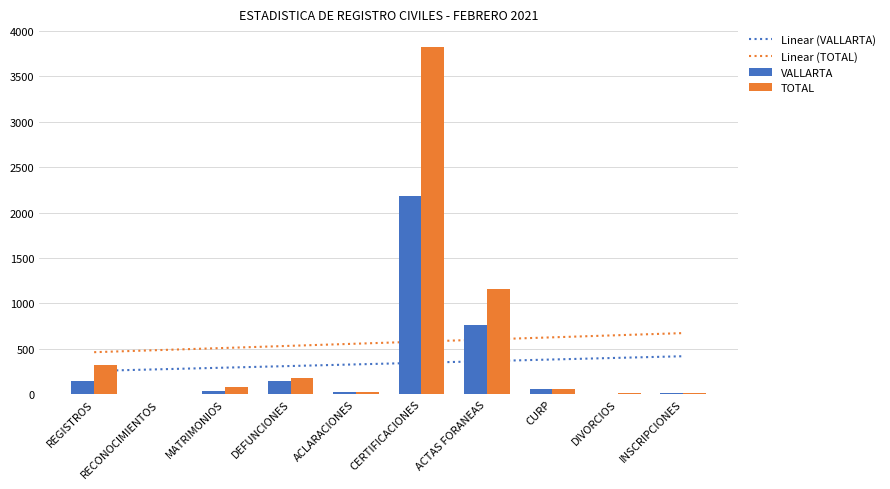

What is the difference between the highest and lowest values at ACLARACIONES?

534.0